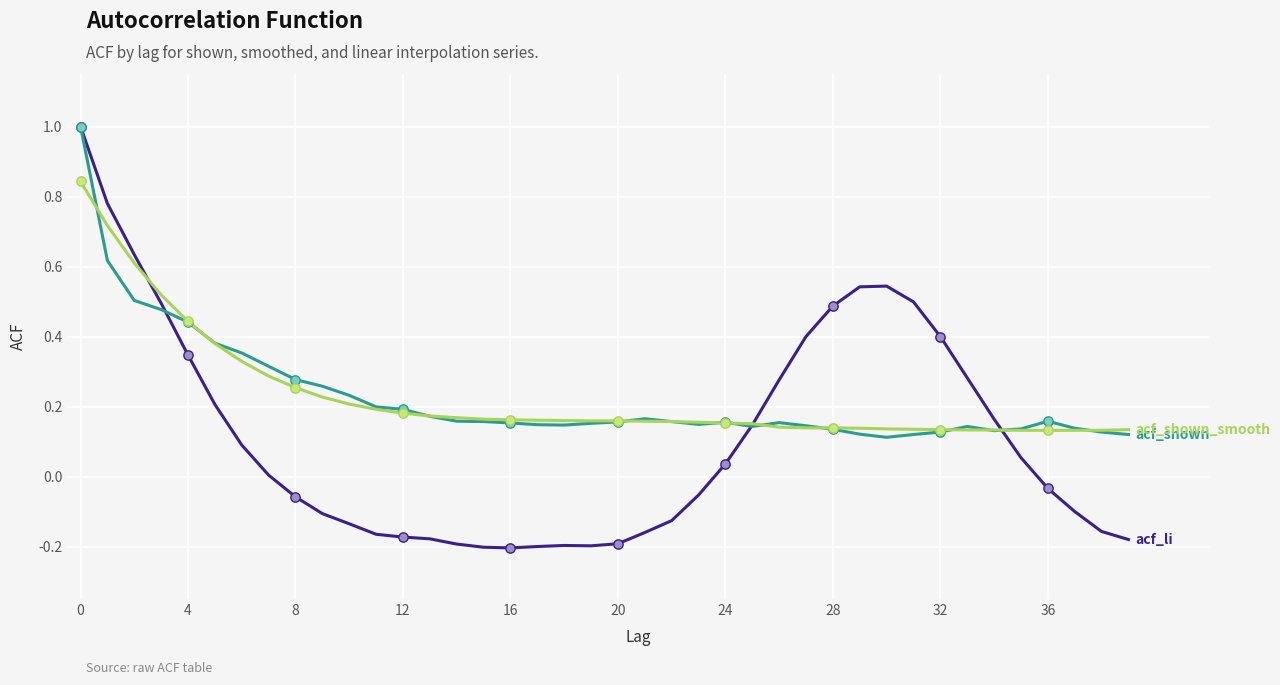

What is the maximum value shown in the chart?

1.0